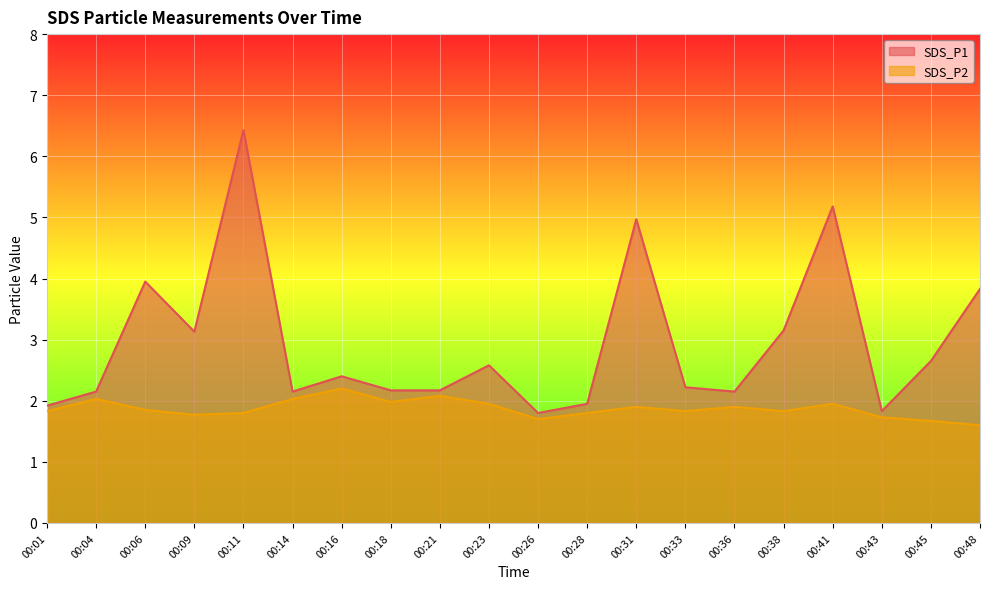

What is the difference between the highest and lowest values at 00:21?

0.1